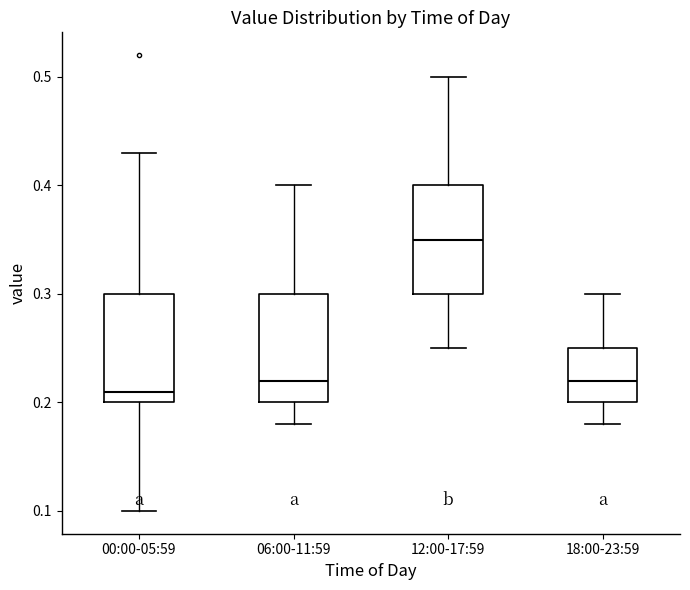

Where is the upper edge of the box for 18:00-23:59 on the y-axis? The values are not printed on the chart, so give them approximately, as read against the axis.

0.25